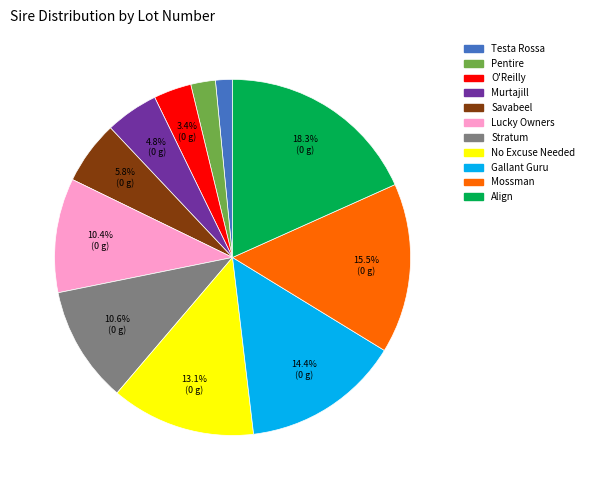

What portion of the pie excludes Mossman?

84.5%